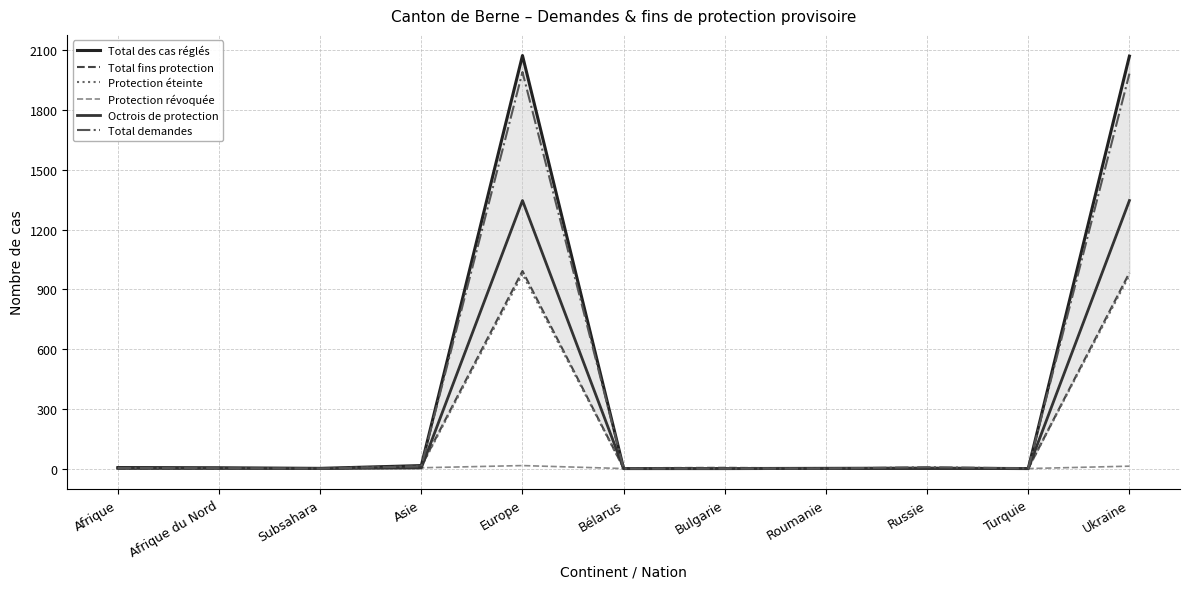

Rank the series at Europe from lowest to highest value.

Protection révoquée, Protection éteinte, Total fins protection, Octrois de protection, Total demandes, Total des cas réglés